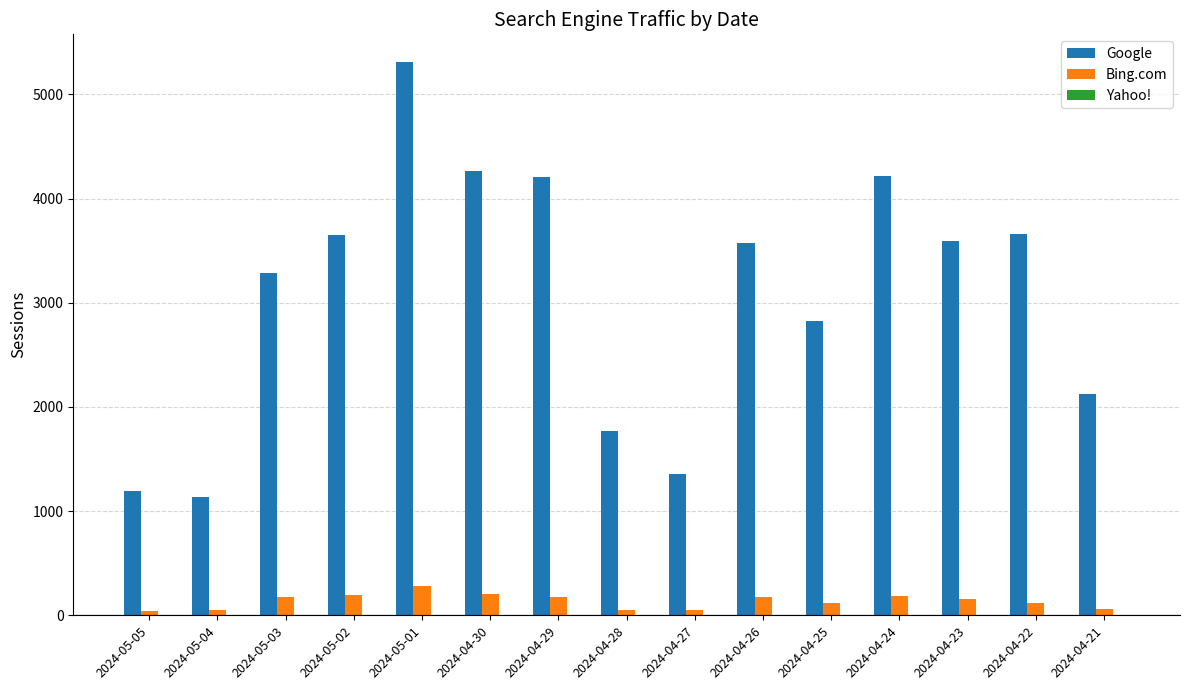

What is the highest value of the Bing.com series?

282